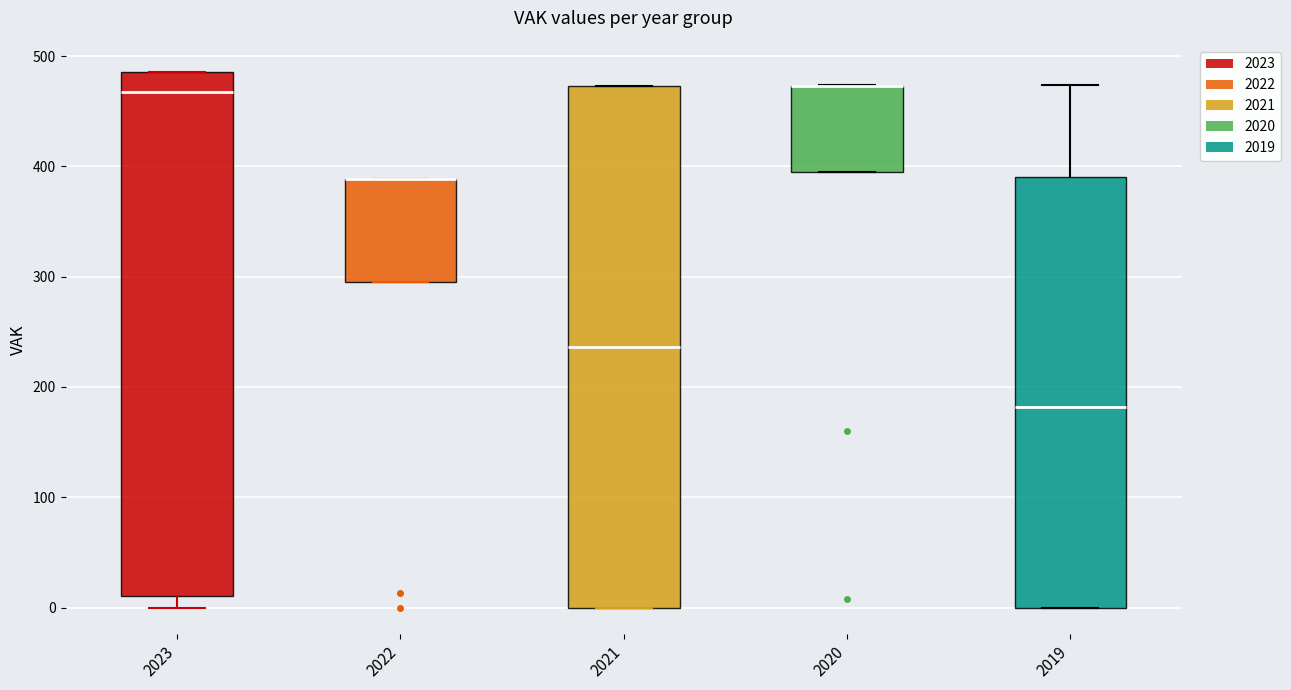

Where does the upper whisker of the box at x = 2019 end on the y-axis? The values are not printed on the chart, so give them approximately, as read against the axis.

470